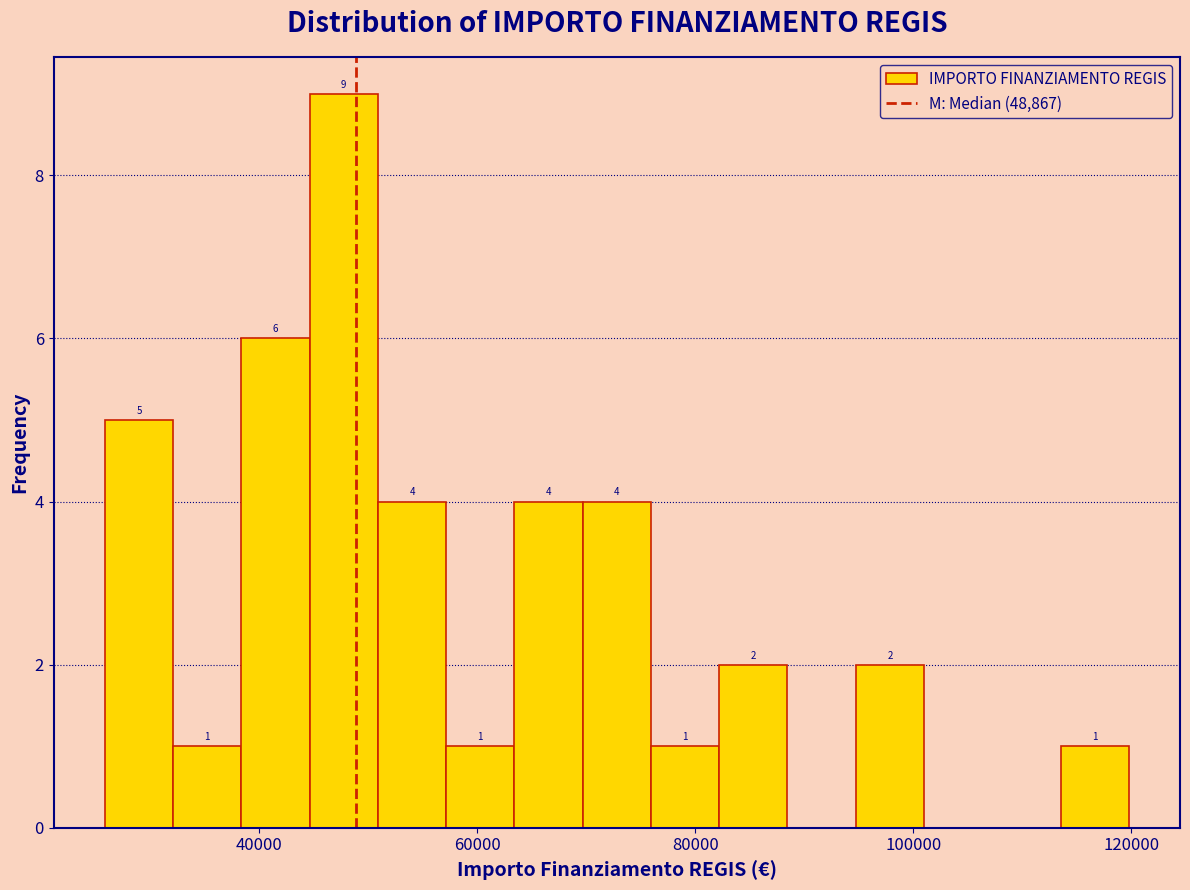

Around what value on the x-axis is the tallest bar? Give the approximate position of its centre, as read against the axis.

48000